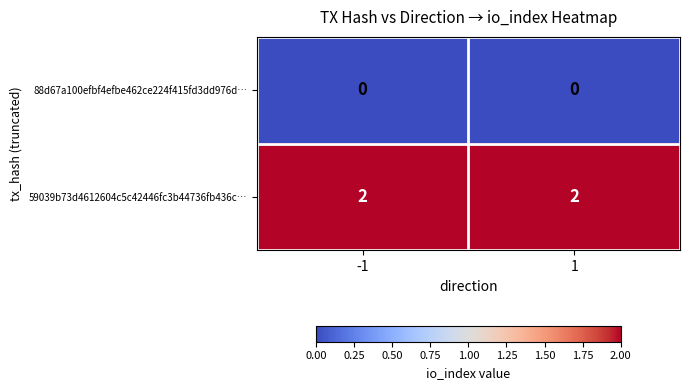

Rank the series by their average value, from lowest to highest.

88d67a100efbf4efbe462ce224f415fd3dd976d…, 59039b73d4612604c5c42446fc3b44736fb436c…